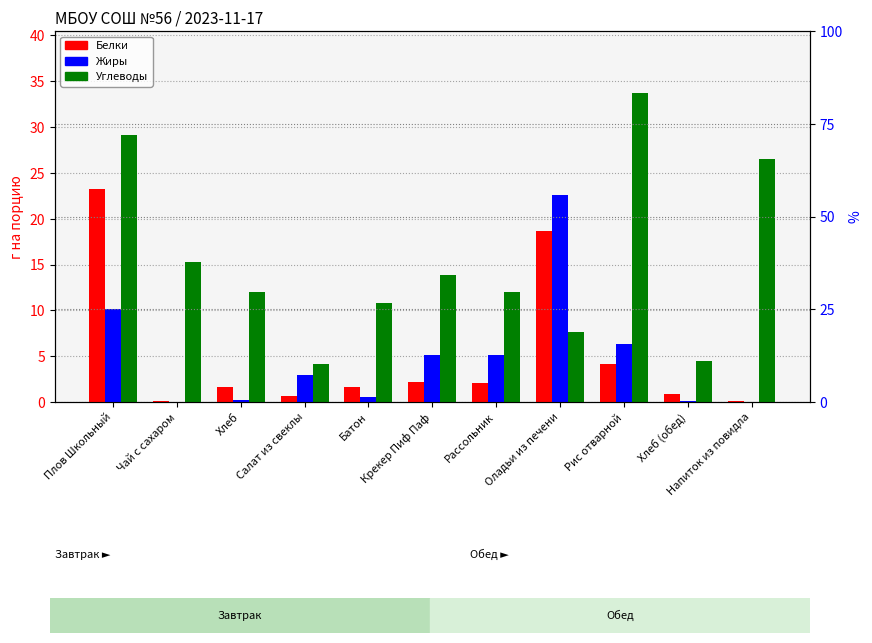

What position from the right is Хлеб?

9